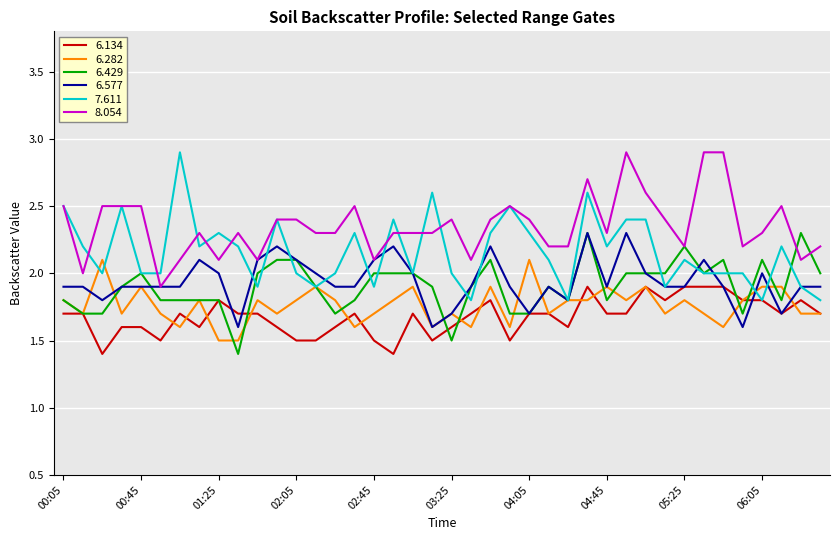

Which series has the largest total across all categories?

8.054